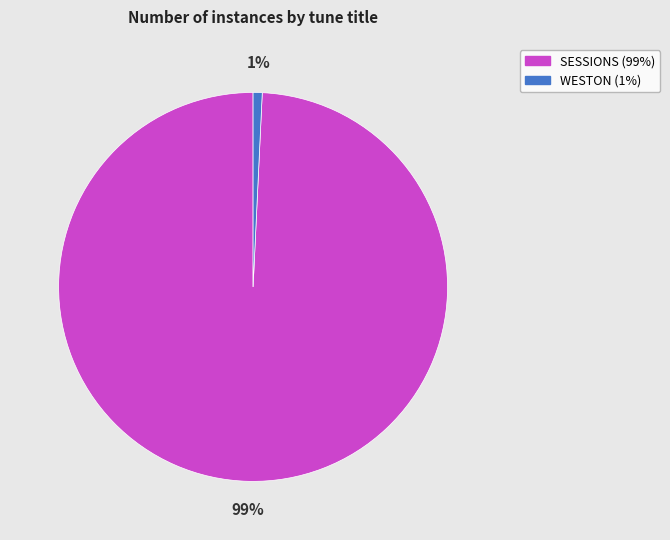

Is there any slice that represents more than half of the pie?

Yes